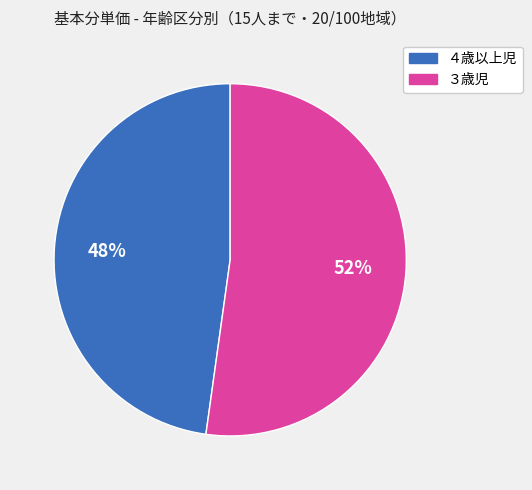

To the nearest percent, what is the combined percentage of ４歳以上児 and ３歳児?

100%